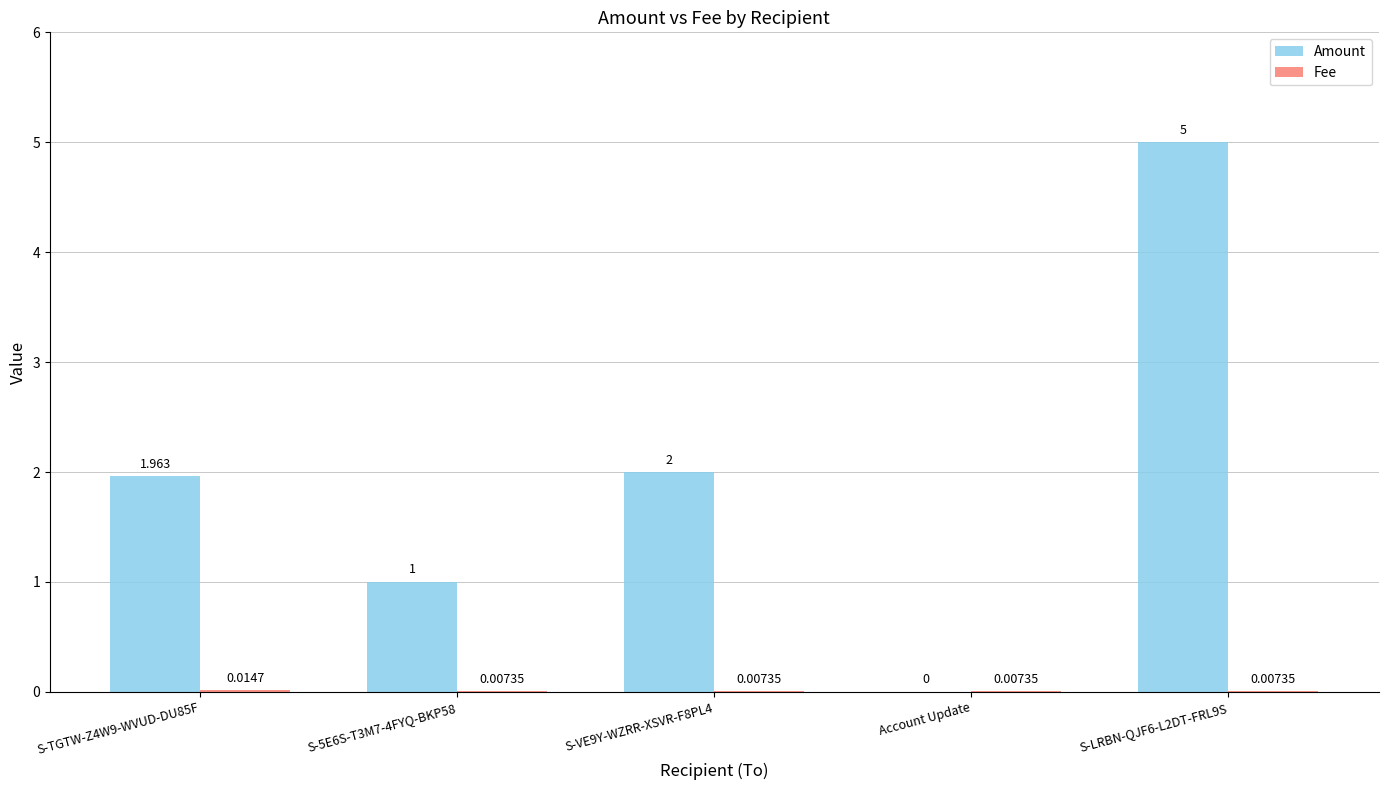

Which series has the largest total across all categories?

Amount